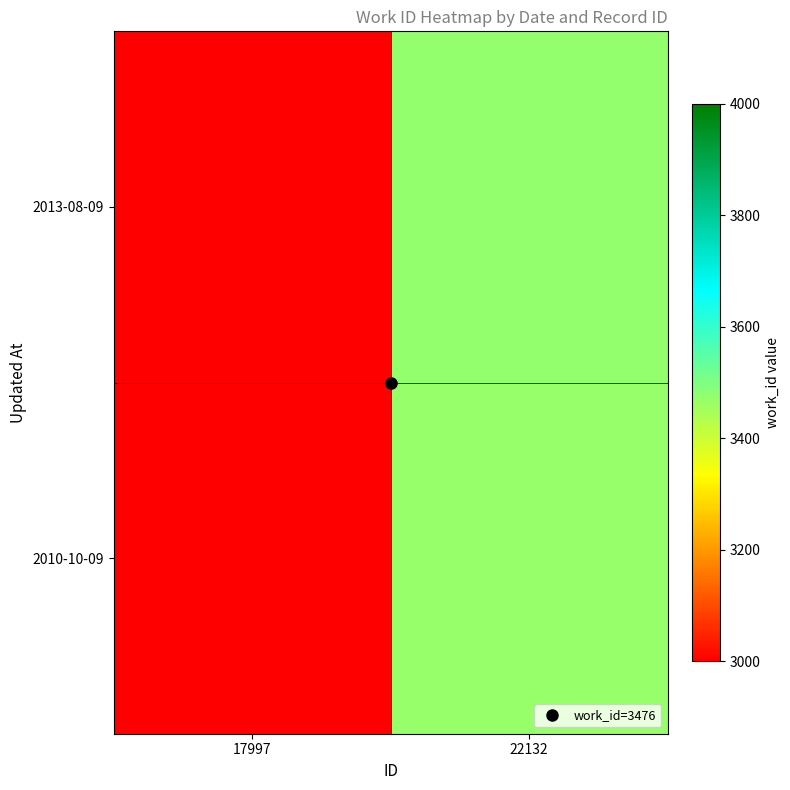

What is the spread (max minus min) of values at 17997?

4.2